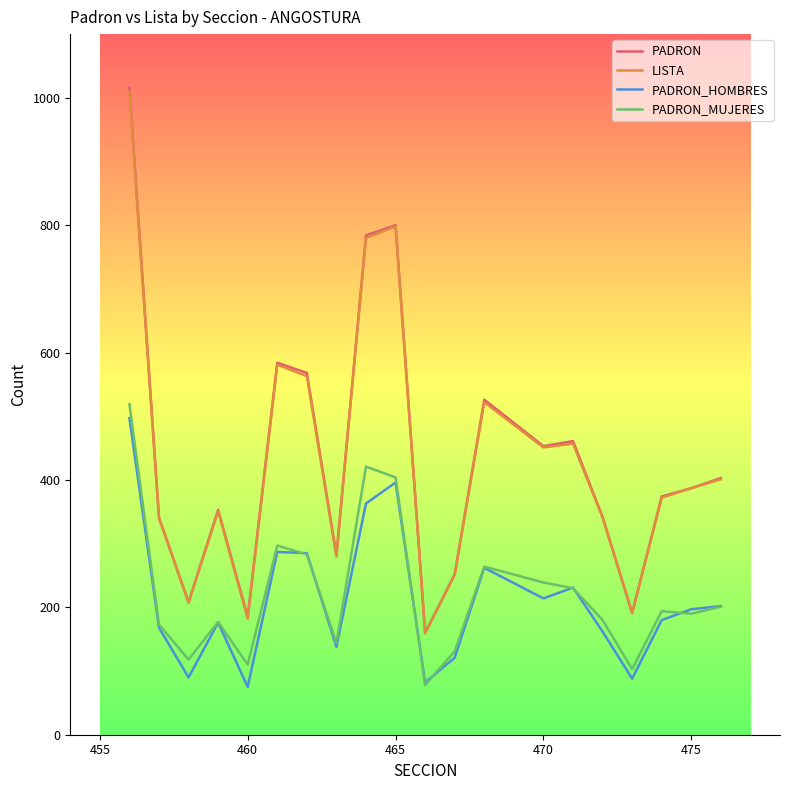

True or false: PADRON_HOMBRES and PADRON intersect in this chart.

False